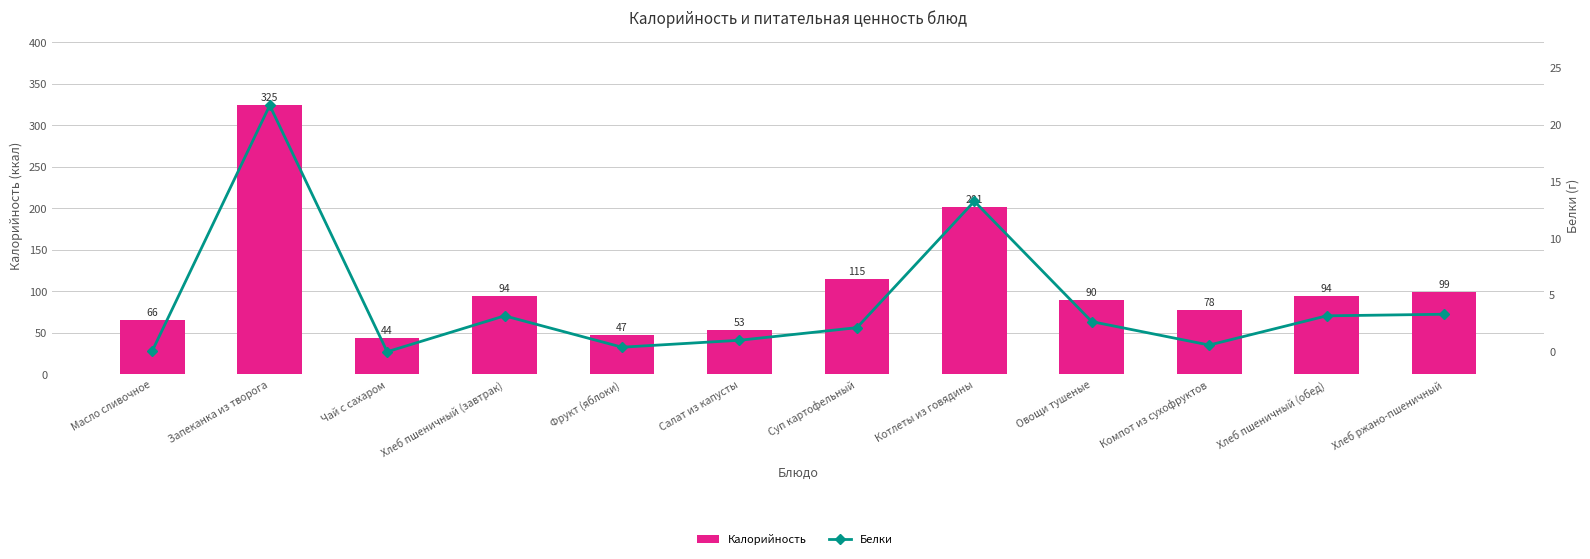

Is it true that Калорийность equals 40.8 at Масло сливочное?

False